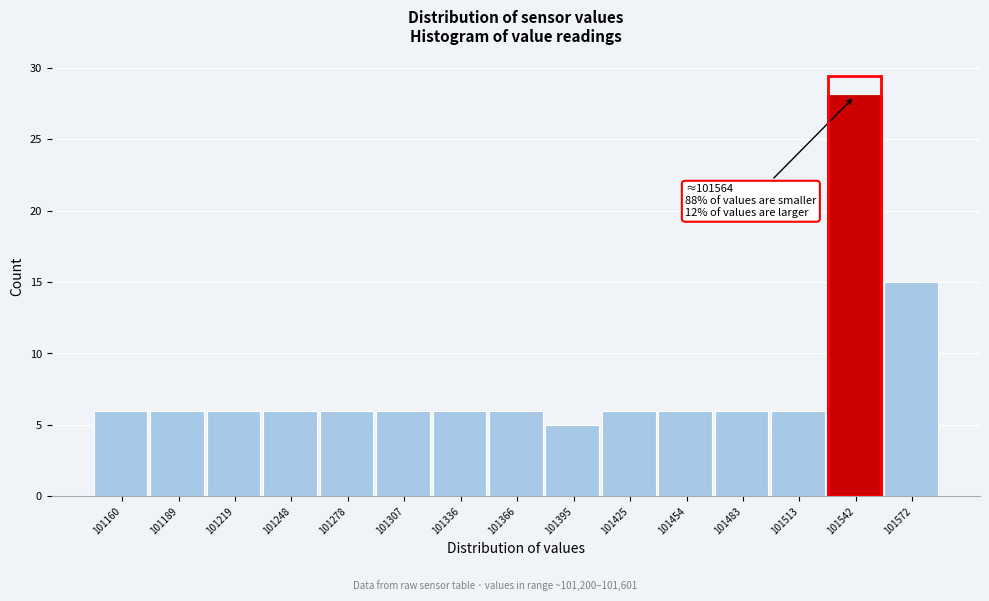

Reading left to right, list all the values displayed in this chart.

6	6	6	6	6	6	6	6	5	6	6	6	6	28	15